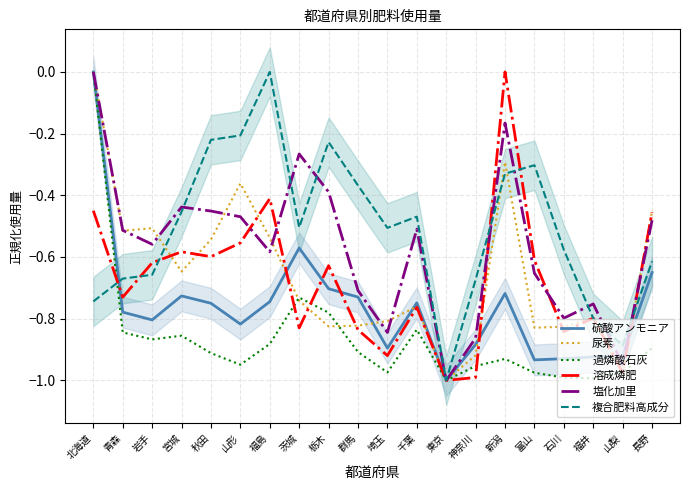

At which category does 複合肥料高成分 reach its first local peak?

福島